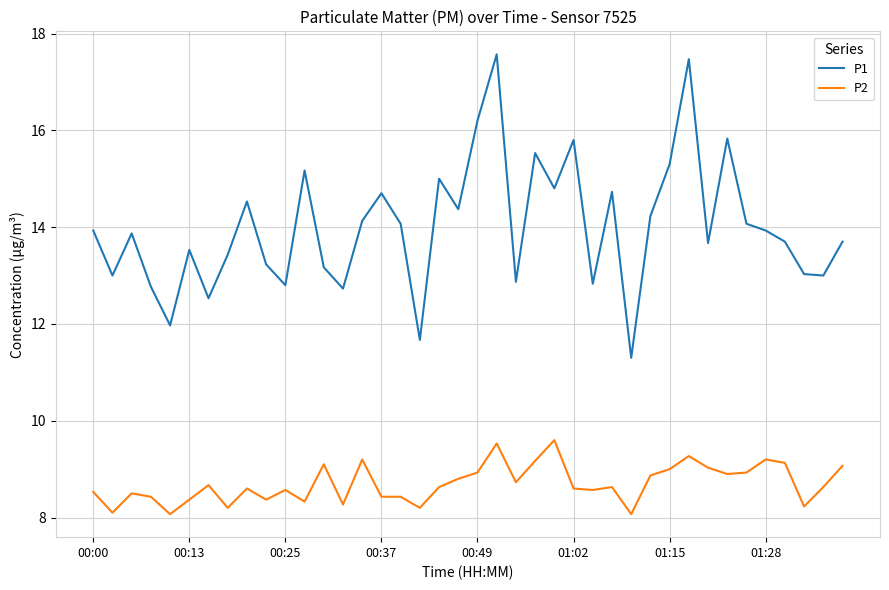

List the series in order of their overall mean, highest first.

P1, P2